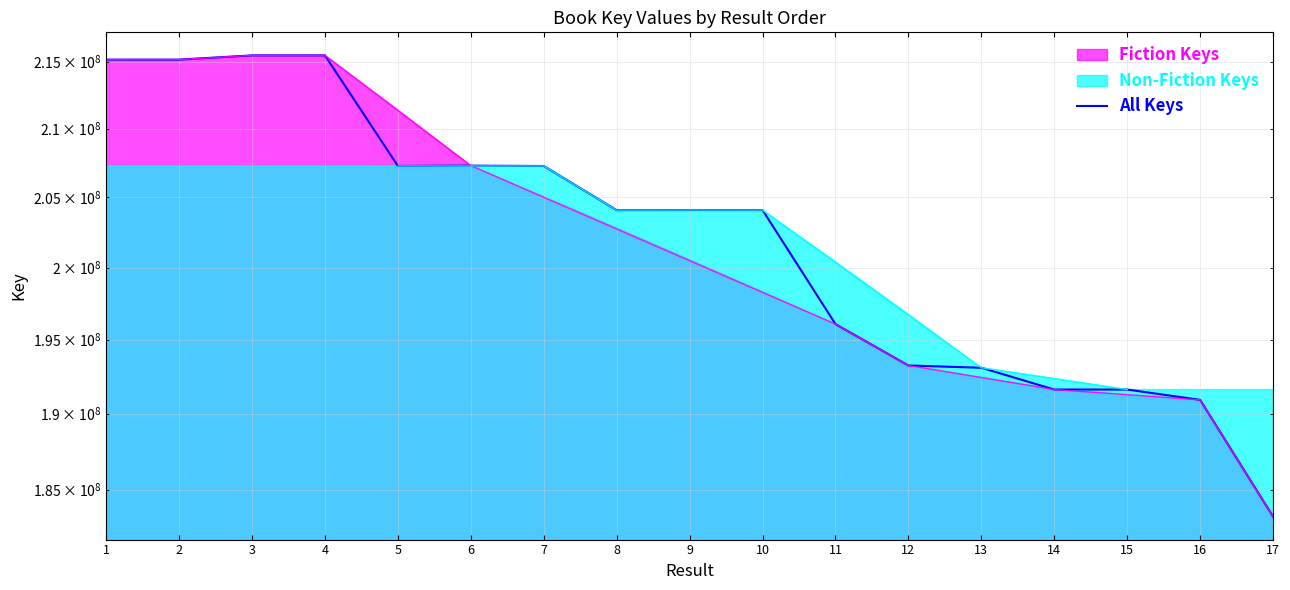

At which label does the data first exceed 204083218?

1